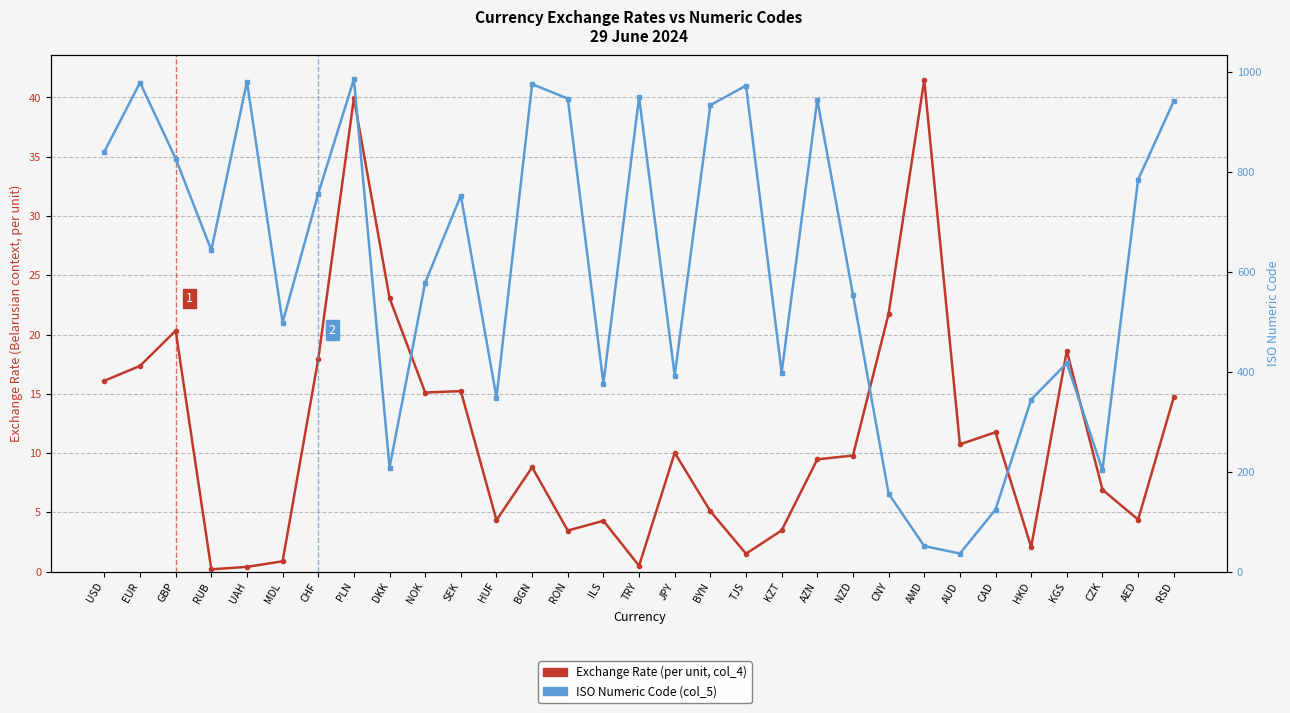

What is the difference between the Exchange Rate (per unit) values at GBP and RON?

16.9